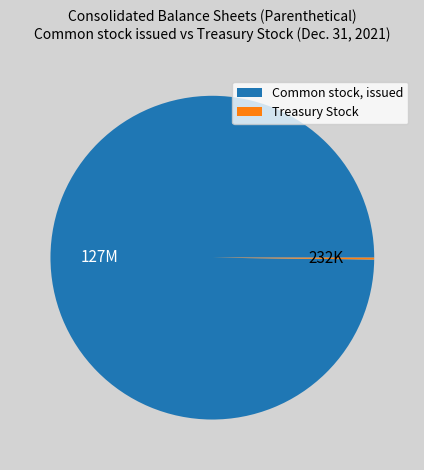

Is it true that Common stock, issued is 100% of the pie?

True